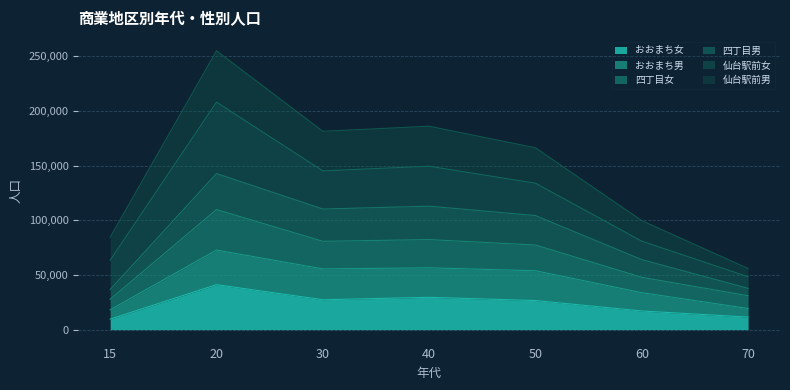

True or false: おおまち女 has more than 1 interior local peaks.

True